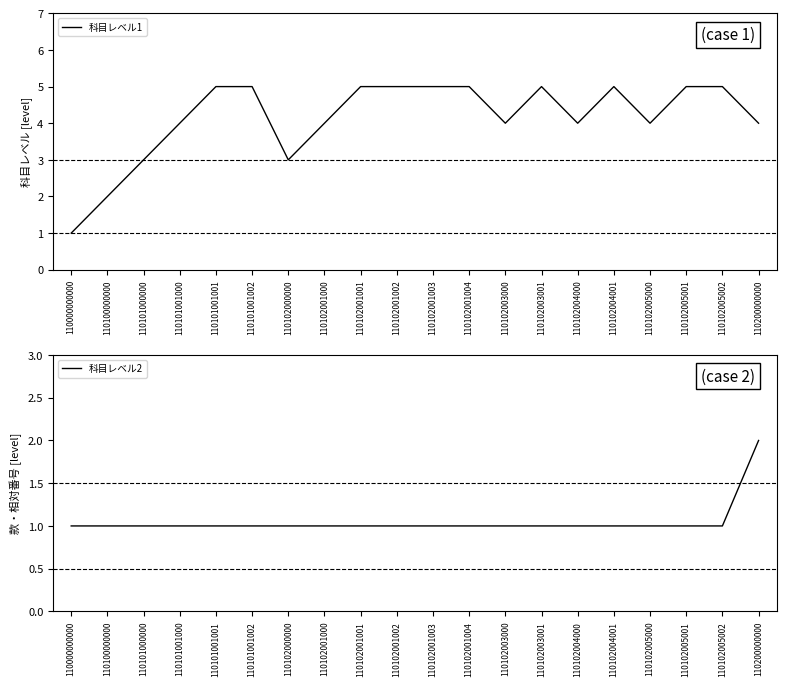

The value of 科目レベル1 at 110102005000 is 4. True or false?

True